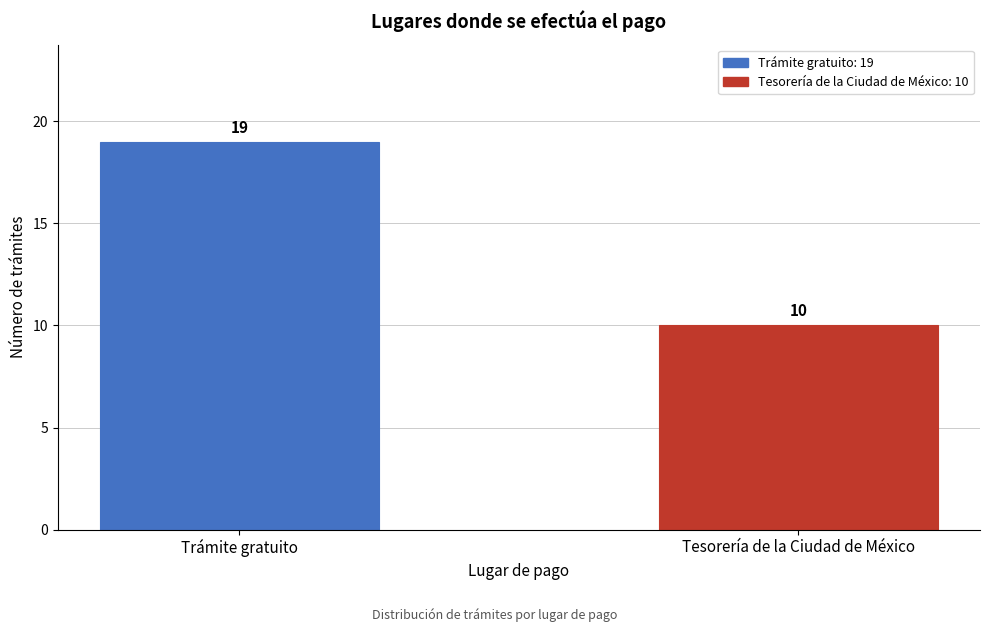

Reading left to right, extract all data points from this chart.

Trámite gratuito=19	Tesorería de la Ciudad de México=10